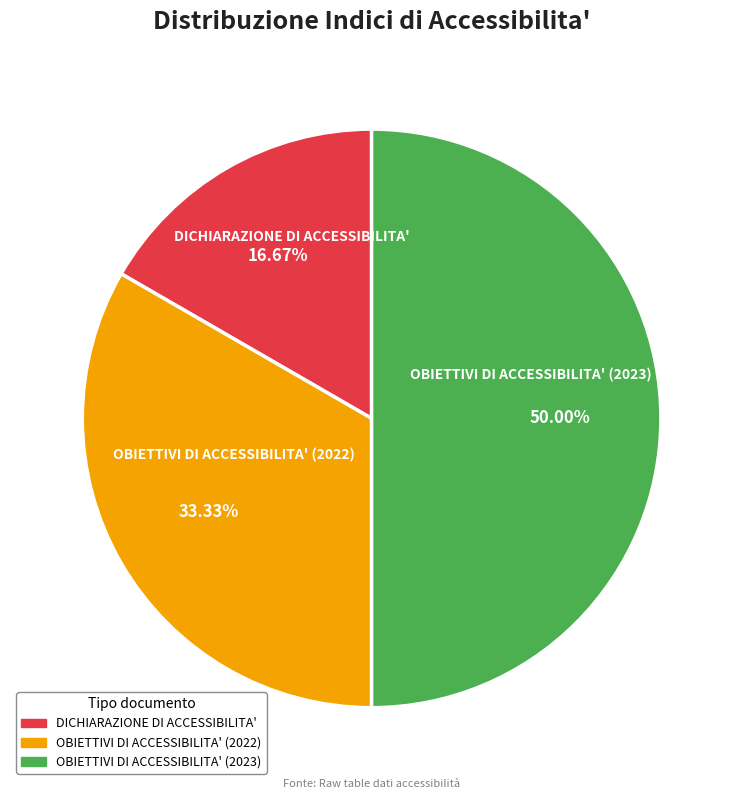

Is DICHIARAZIONE DI ACCESSIBILITA' the majority of the pie?

No